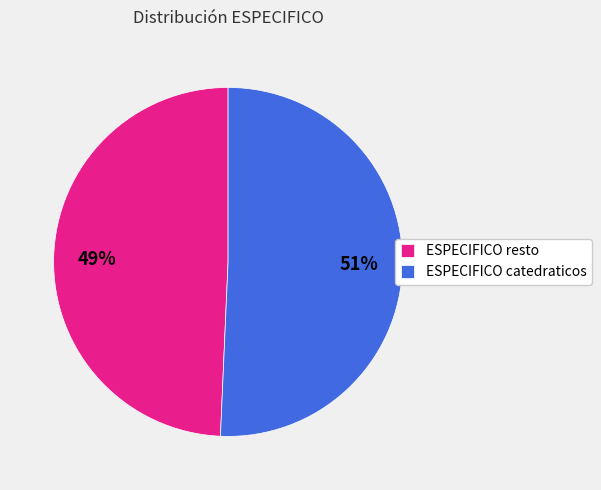

To the nearest percent, what is the combined percentage of ESPECIFICO catedraticos and ESPECIFICO resto?

100%